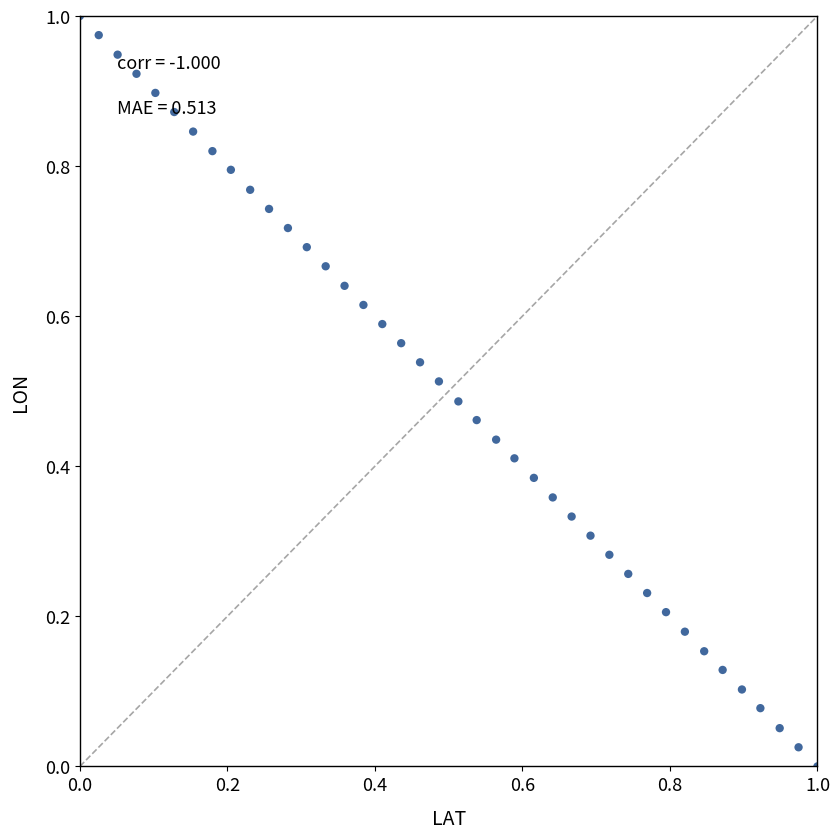

Count the number of points in this scatter plot.

40